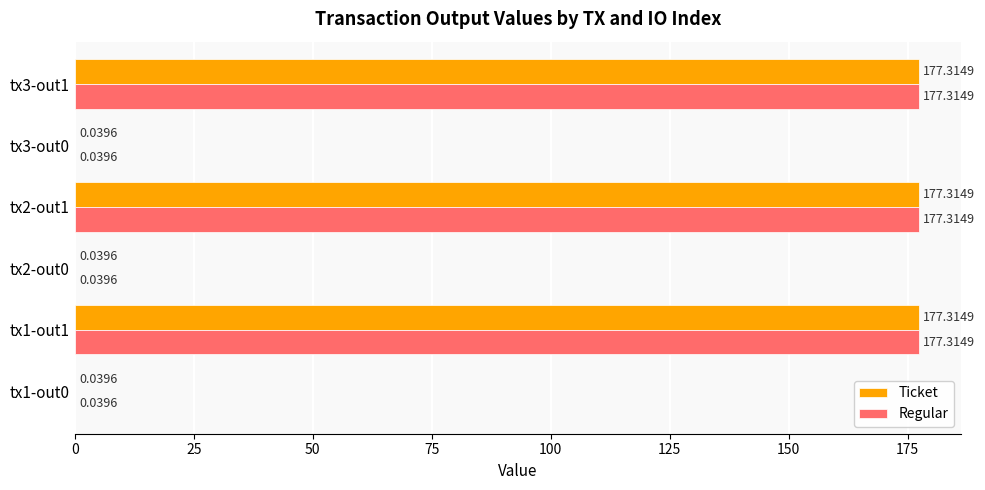

How many distinct data groups are displayed?

2